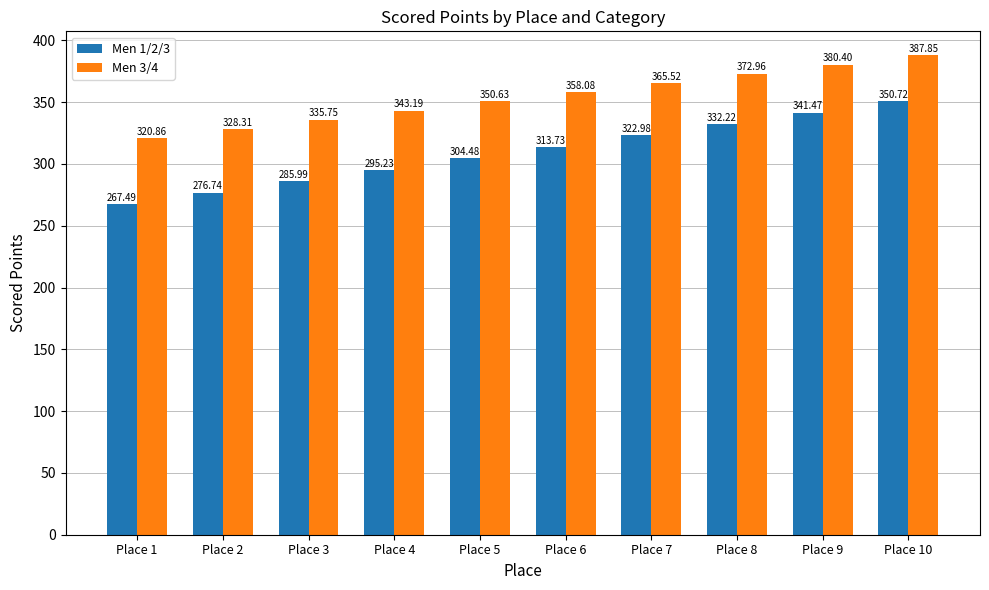

Reading left to right, transcribe all the data shown in this chart.

Men 1/2/3: Place 1=267.5	Place 2=276.7	Place 3=286.0	Place 4=295.2	Place 5=304.5	Place 6=313.7	Place 7=323.0	Place 8=332.2	Place 9=341.5	Place 10=350.7
Men 3/4: Place 1=320.9	Place 2=328.3	Place 3=335.8	Place 4=343.2	Place 5=350.6	Place 6=358.1	Place 7=365.5	Place 8=373.0	Place 9=380.4	Place 10=387.9